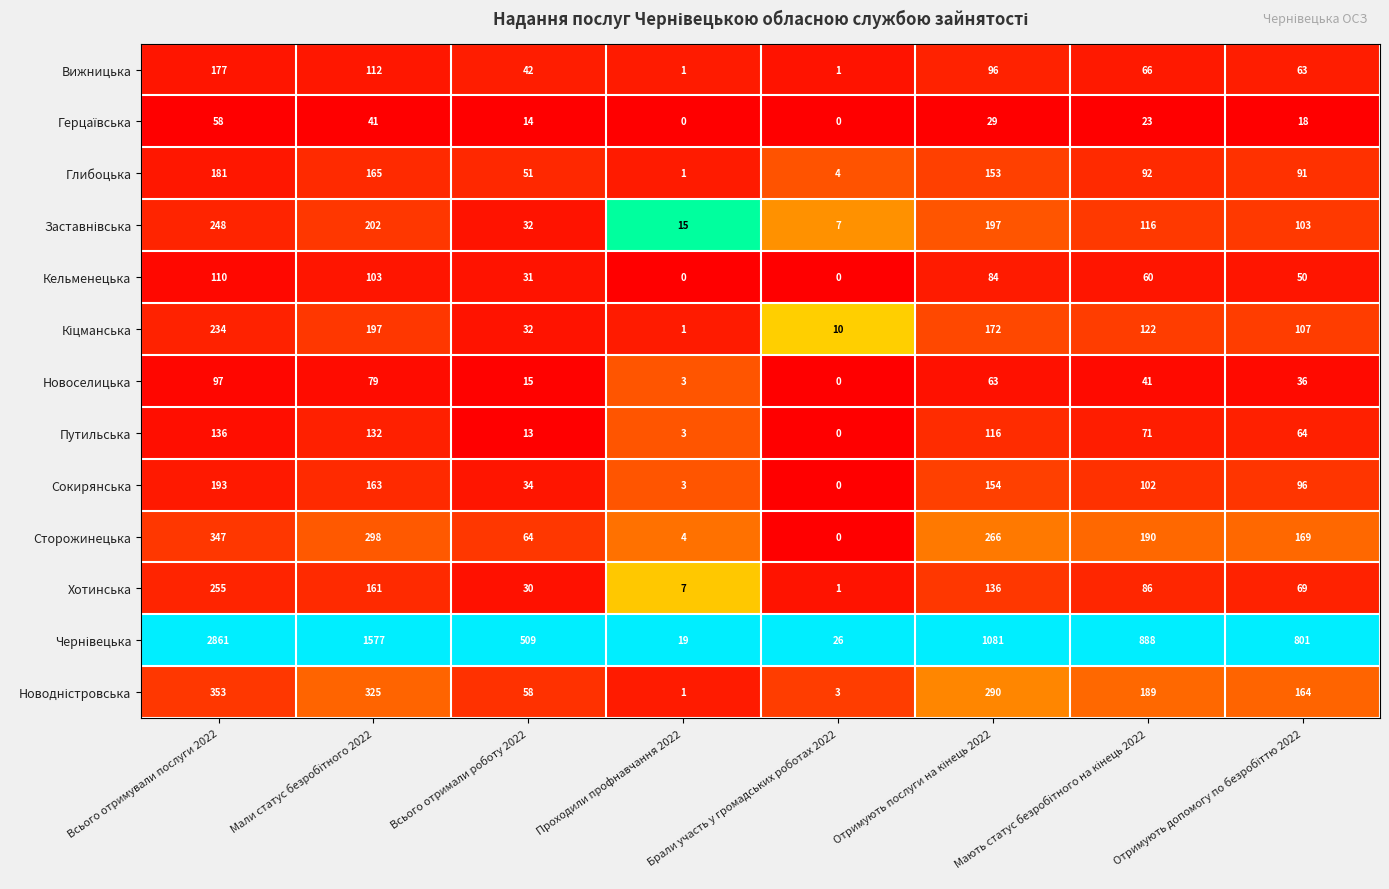

What is the difference between the highest and lowest values at Брали участь у громадських роботах 2022?

26